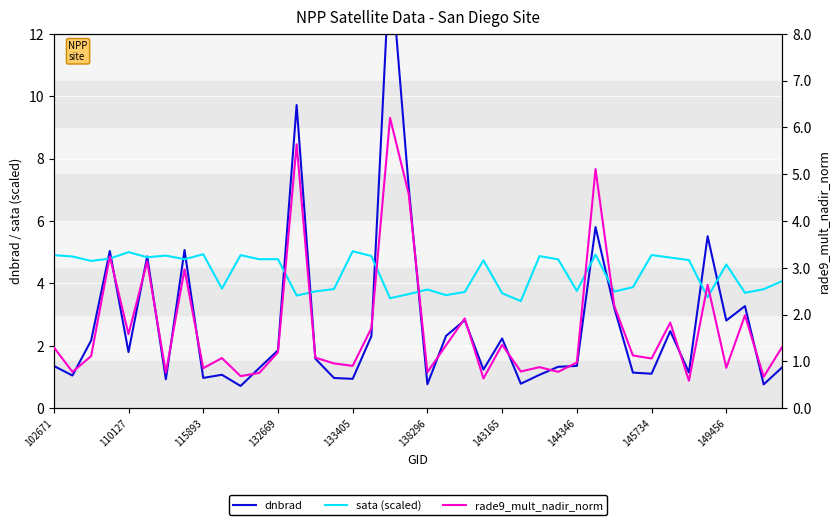

What is the maximum value shown in the chart?

14.5